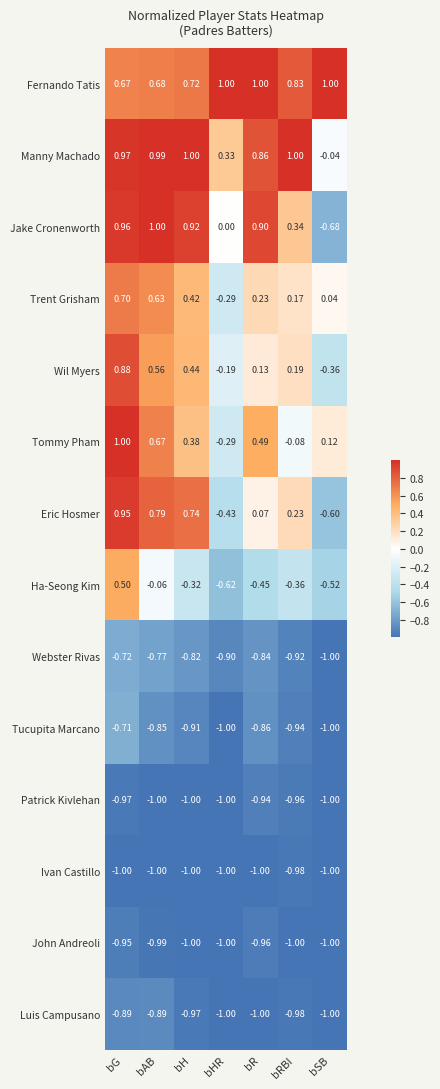

Which series has the largest total across all categories?

Fernando Tatis